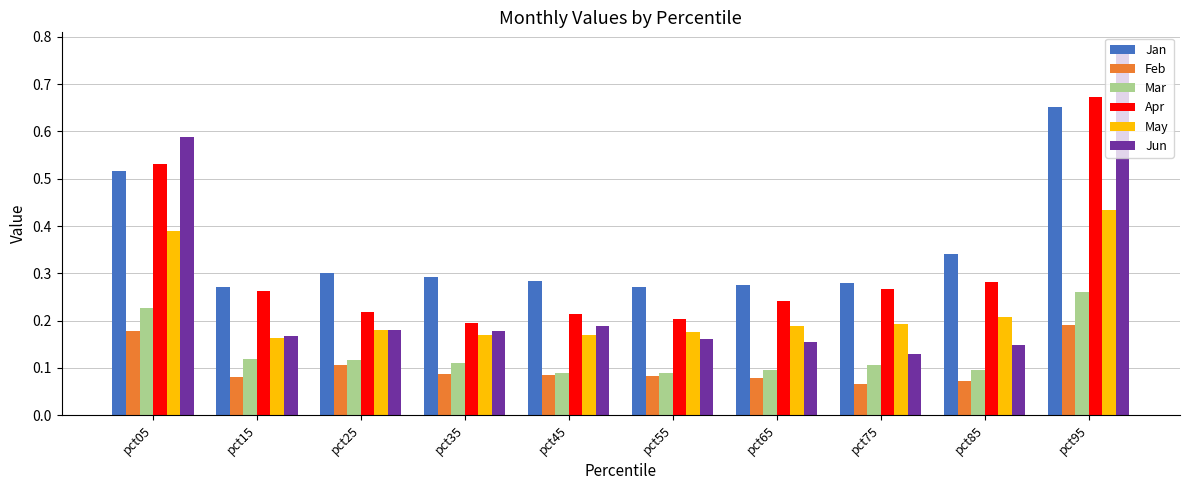

Which category has the highest value in the Jun series?

pct95